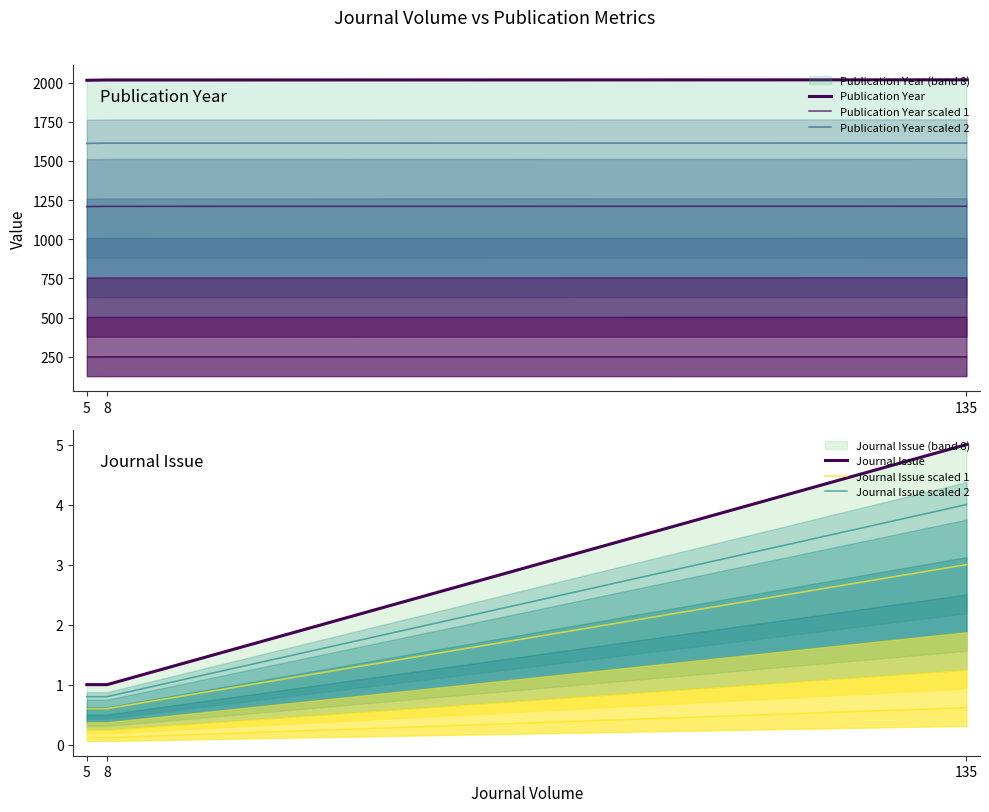

What is the value of the Journal Issue scaled 2 point at the 1st from the left?

0.8